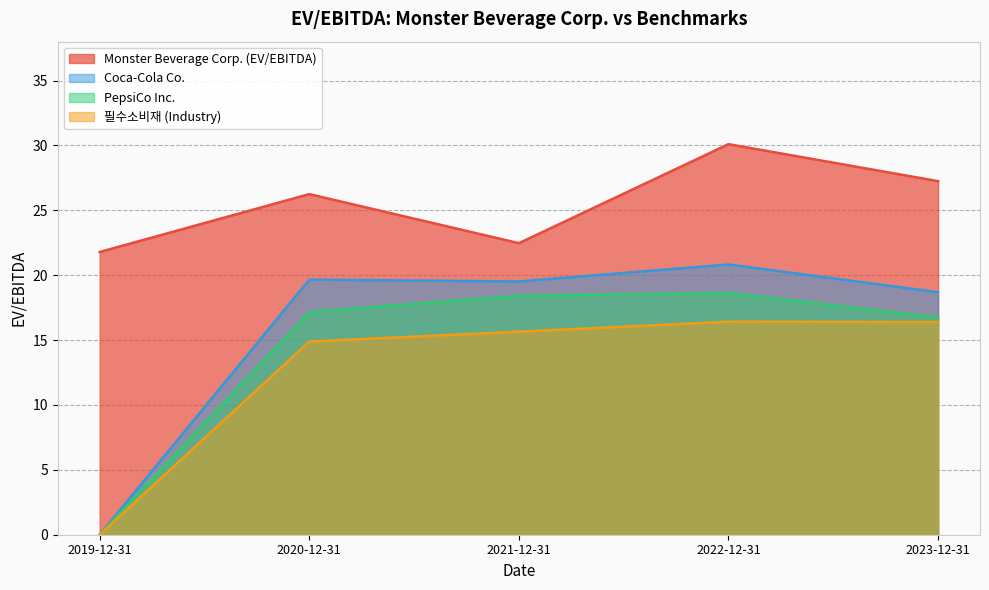

Is the value of Coca-Cola Co. at 2019-12-31 greater than the value of PepsiCo Inc. at 2022-12-31?

No